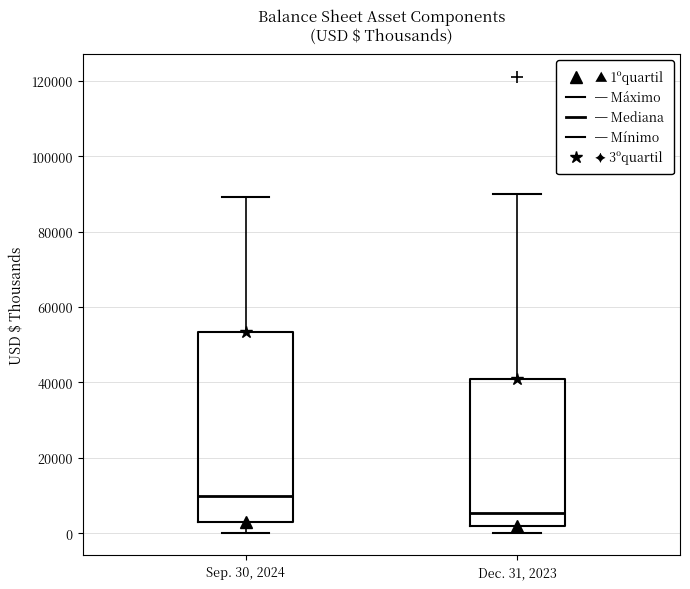

Which box is the tallest, from its lower edge to its upper edge?

Sep. 30, 2024